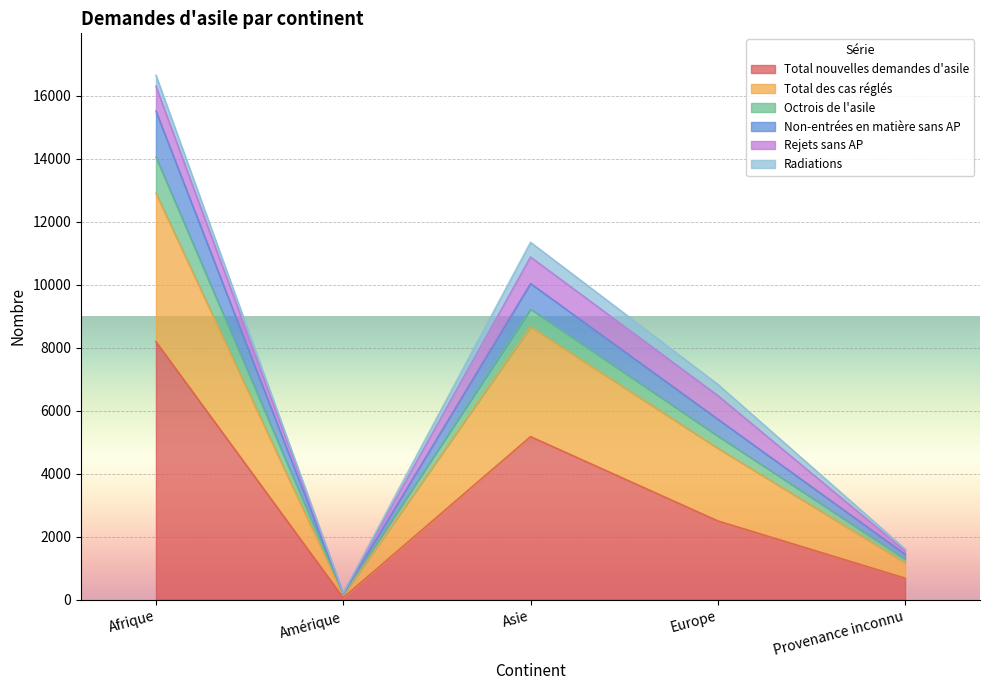

Where is the first local maximum for Non-entrées en matière sans AP?

Asie